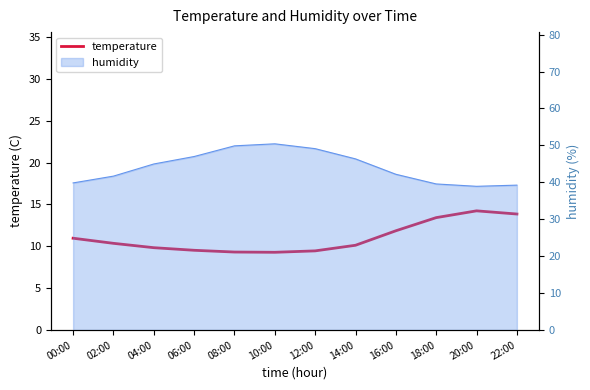

At which category does the data reach its first local valley?

10:00